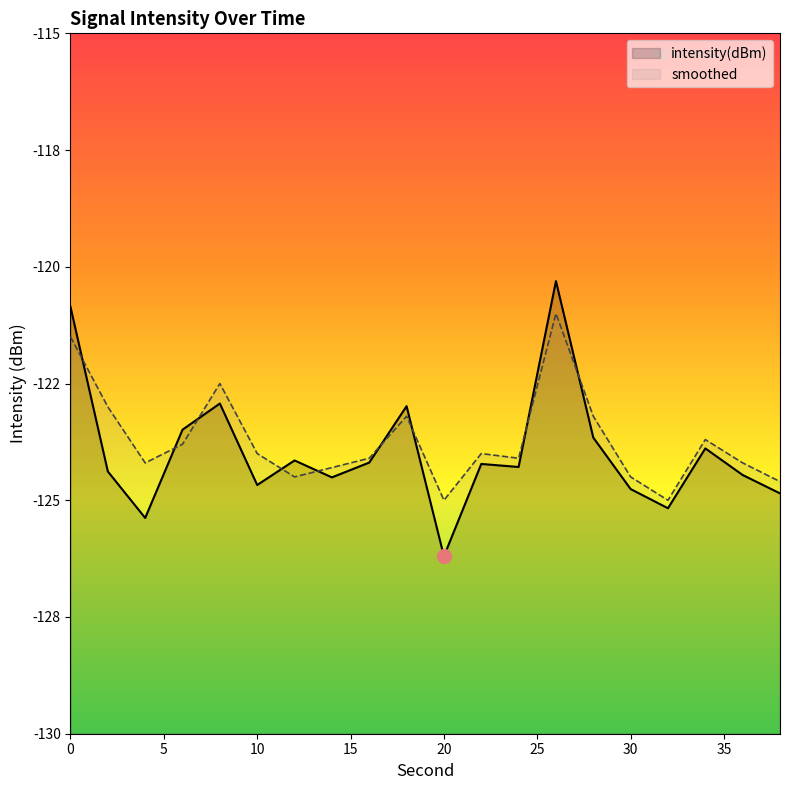

Reading right to left, what are all the values shown in this chart?

intensity(dBm): -124.9	-124.5	-123.9	-125.2	-124.8	-123.7	-120.3	-124.3	-124.2	-126.2	-123.0	-124.2	-124.5	-124.1	-124.7	-122.9	-123.5	-125.4	-124.4	-120.9
smoothed: -124.6	-124.2	-123.7	-125.0	-124.5	-123.2	-121.0	-124.1	-124.0	-125.0	-123.2	-124.1	-124.3	-124.5	-124.0	-122.5	-123.8	-124.2	-123.0	-121.5